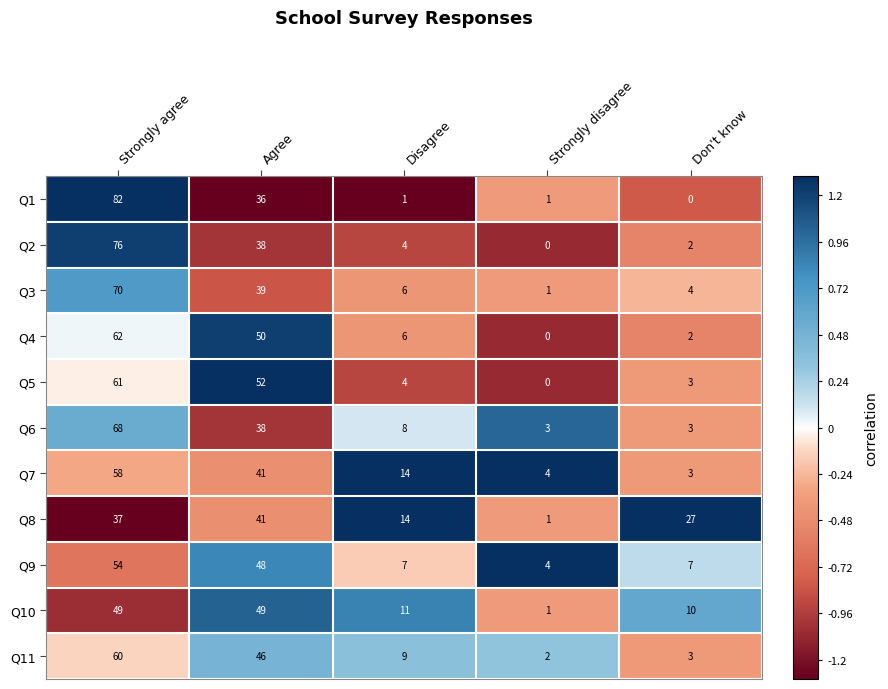

List the series in order of their peak value, highest first.

Q1, Q2, Q3, Q6, Q4, Q5, Q11, Q7, Q9, Q10, Q8